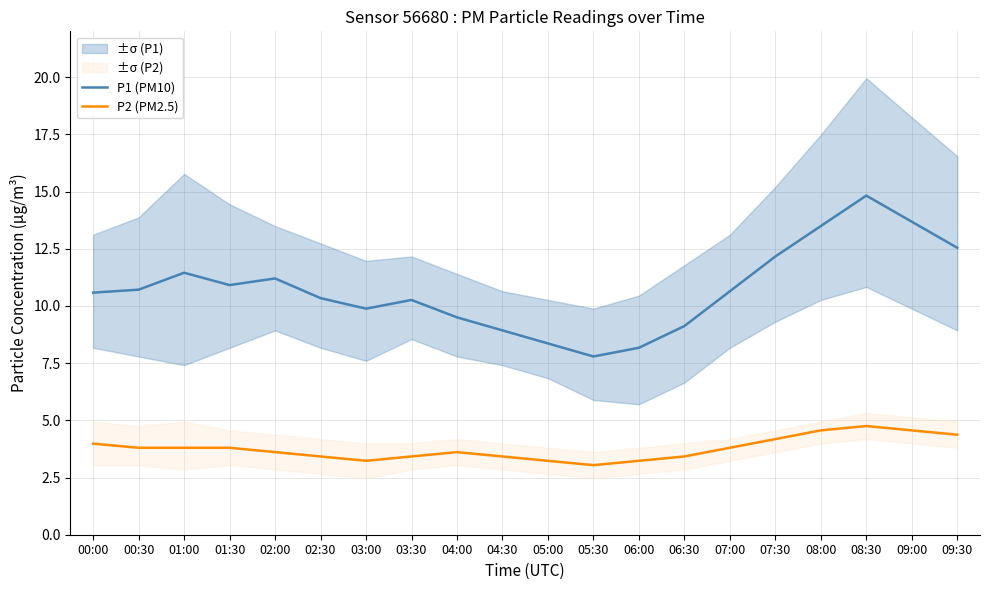

How many lines are shown in the chart?

2